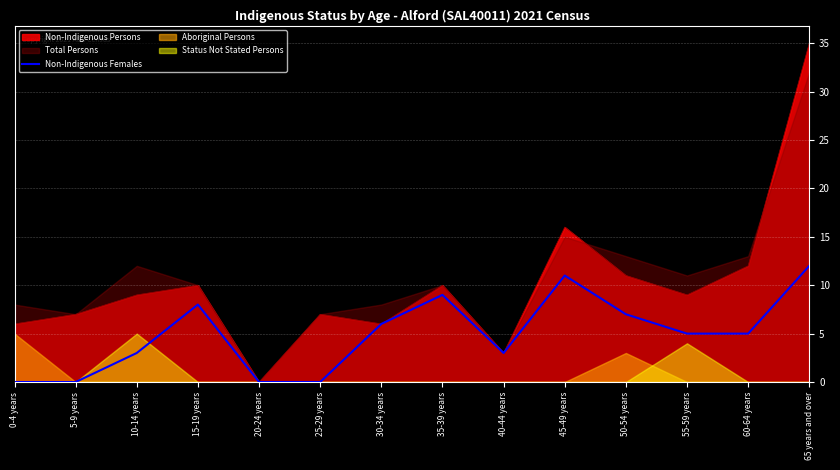

What is the highest value of the Non-Indigenous Females series?

12